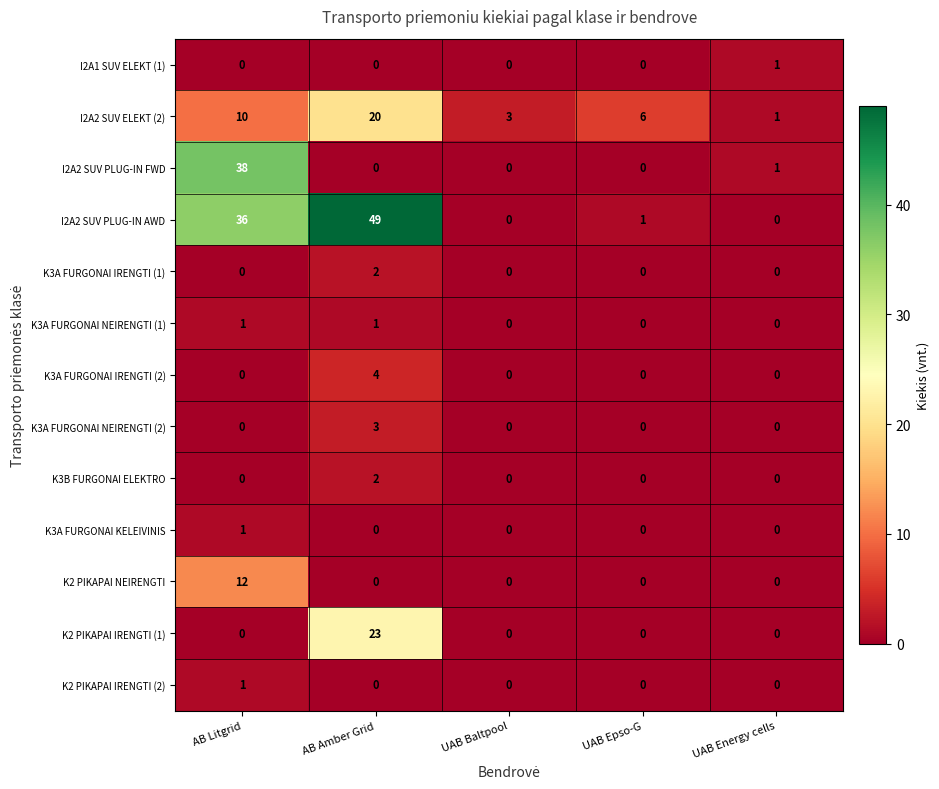

Which series has the largest total across all categories?

I2A2 SUV PLUG-IN AWD